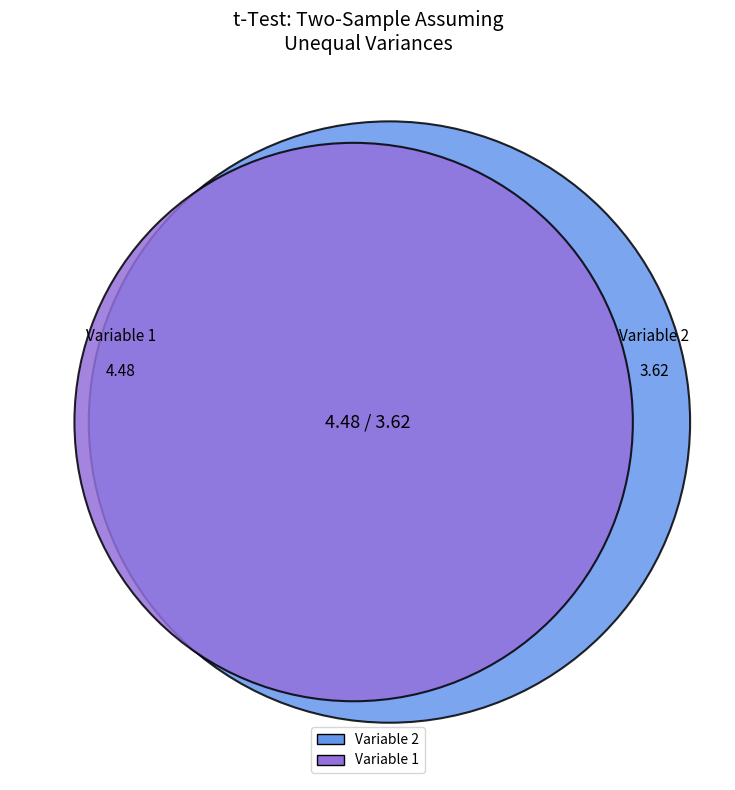

Does any single category account for the majority?

Yes